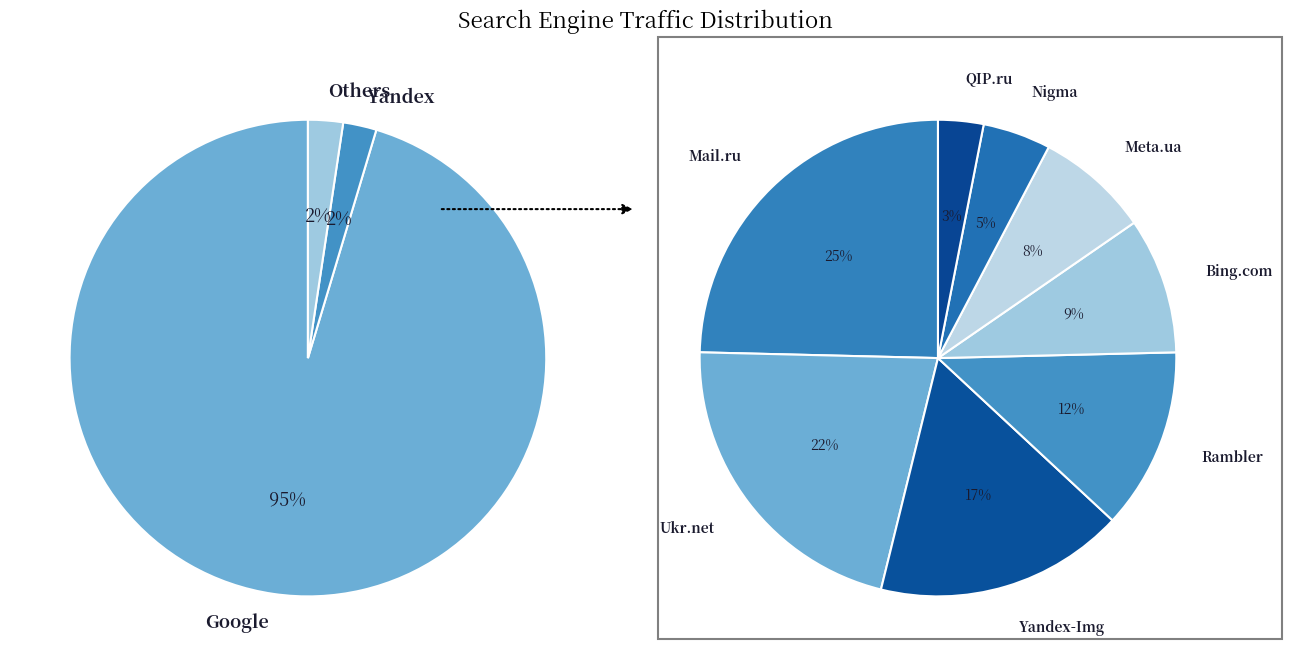

Does Meta.ua account for over 50% of the chart?

No